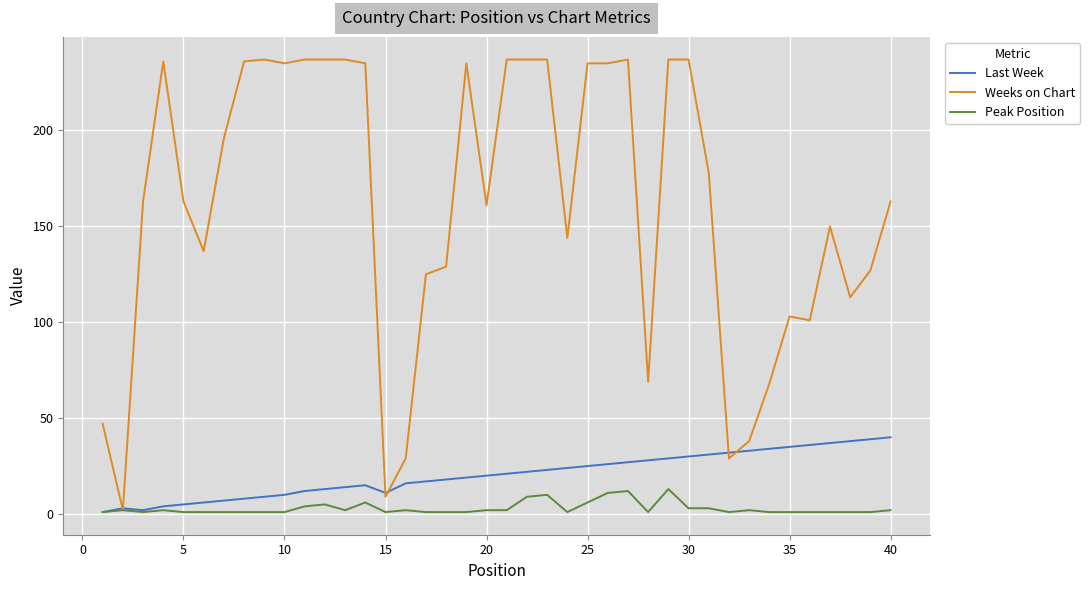

List the series in order of their peak value, highest first.

Weeks on Chart, Last Week, Peak Position